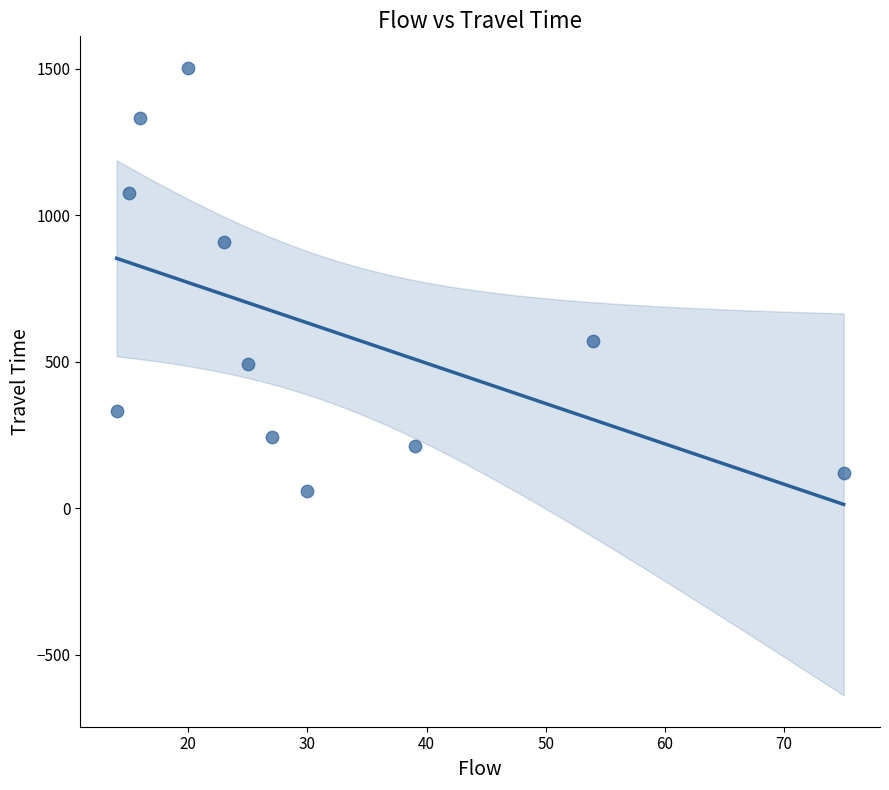

What is the average X value?

31